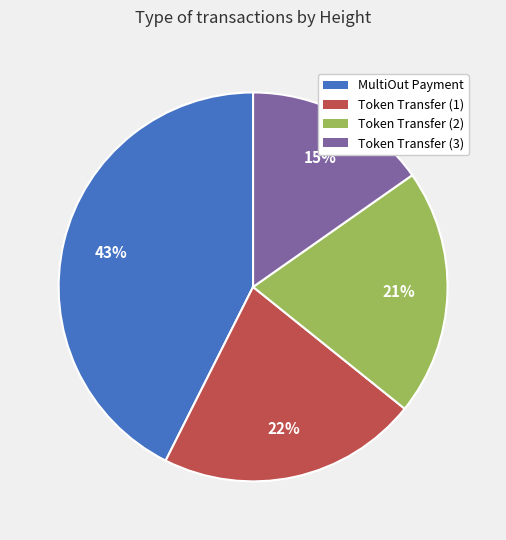

Is there any slice that represents more than half of the pie?

No